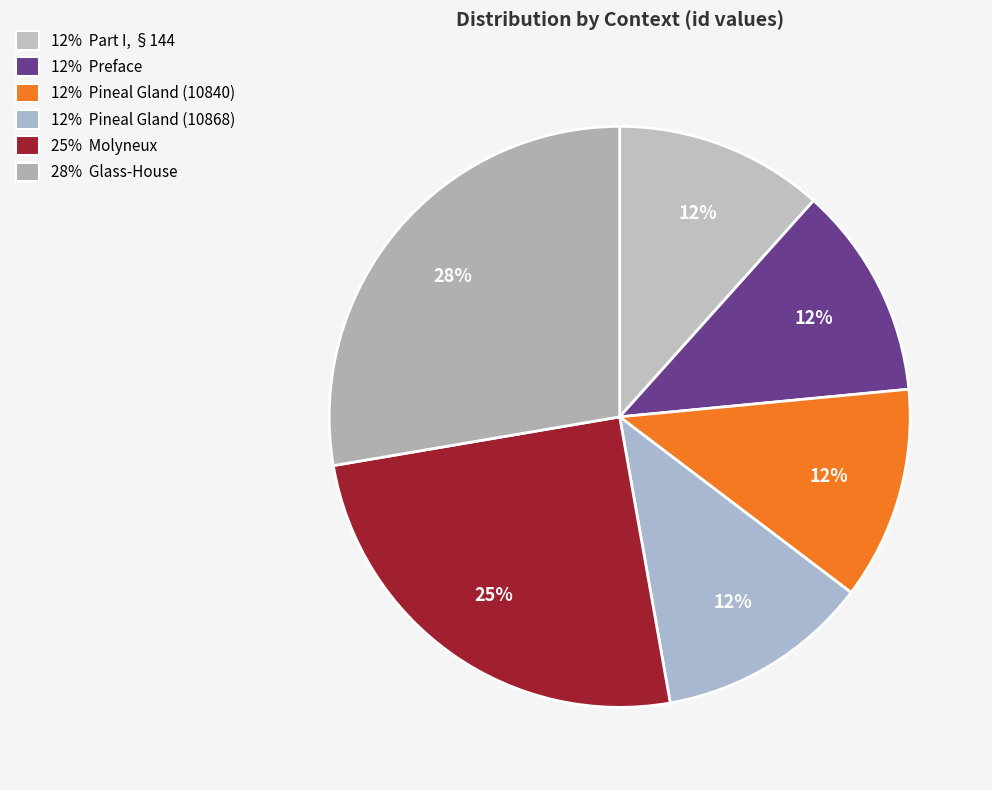

Which category has the smallest portion of the pie?

Part I, §144